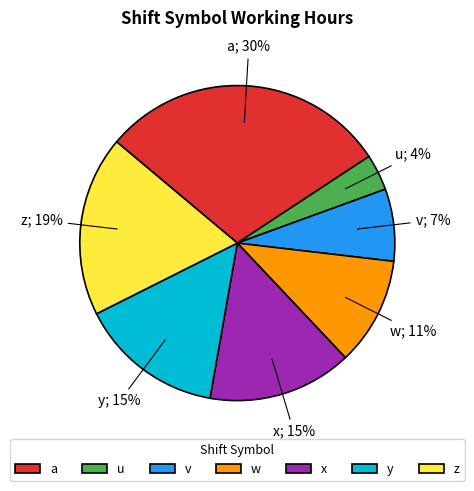

True or false: x accounts for 15% of the total.

True